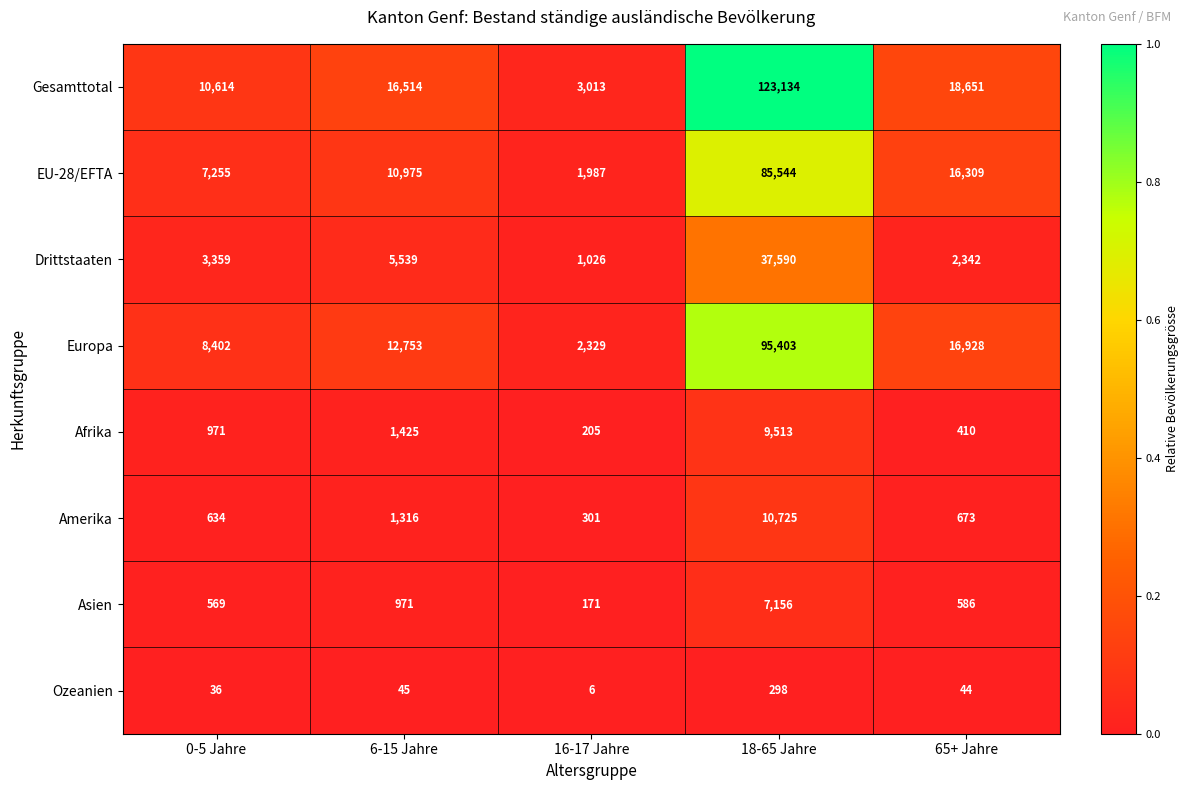

What is the total value across all series at 0-5 Jahre?

31840